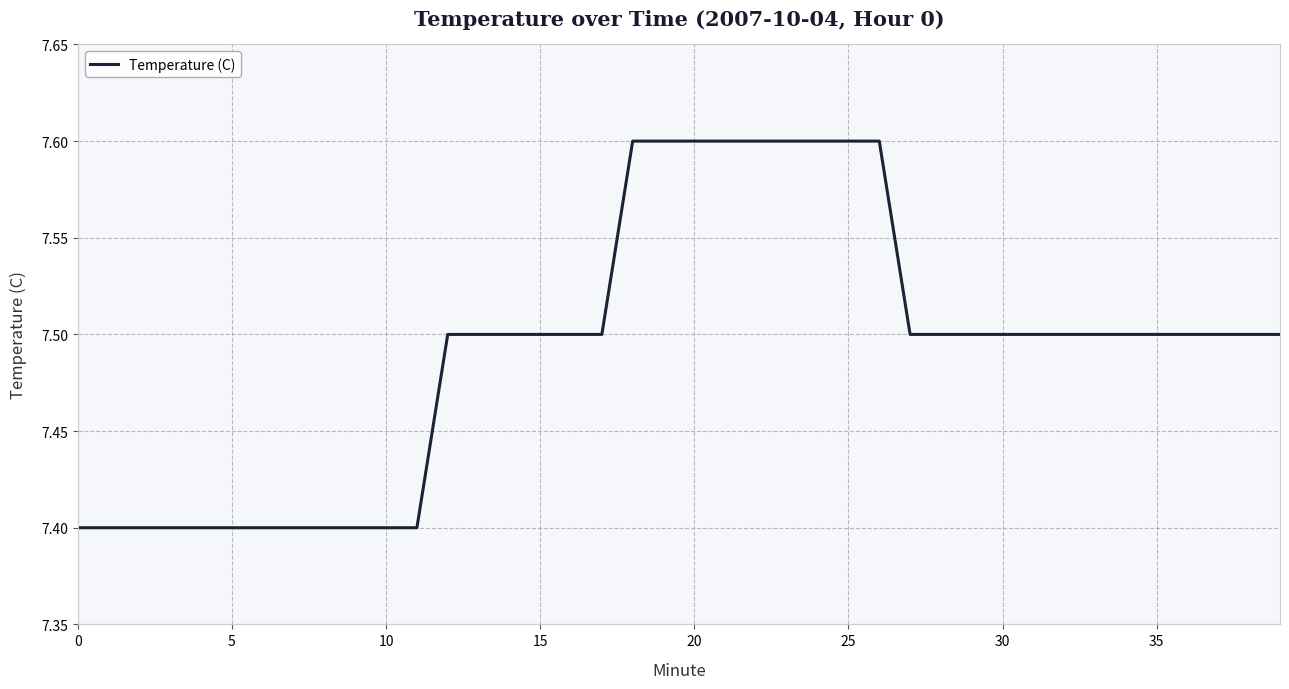

What is the greatest value displayed?

7.6